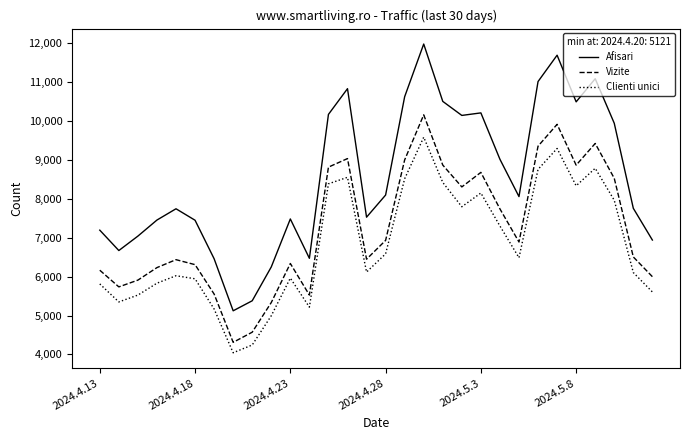

Which series has the largest total across all categories?

Afisari